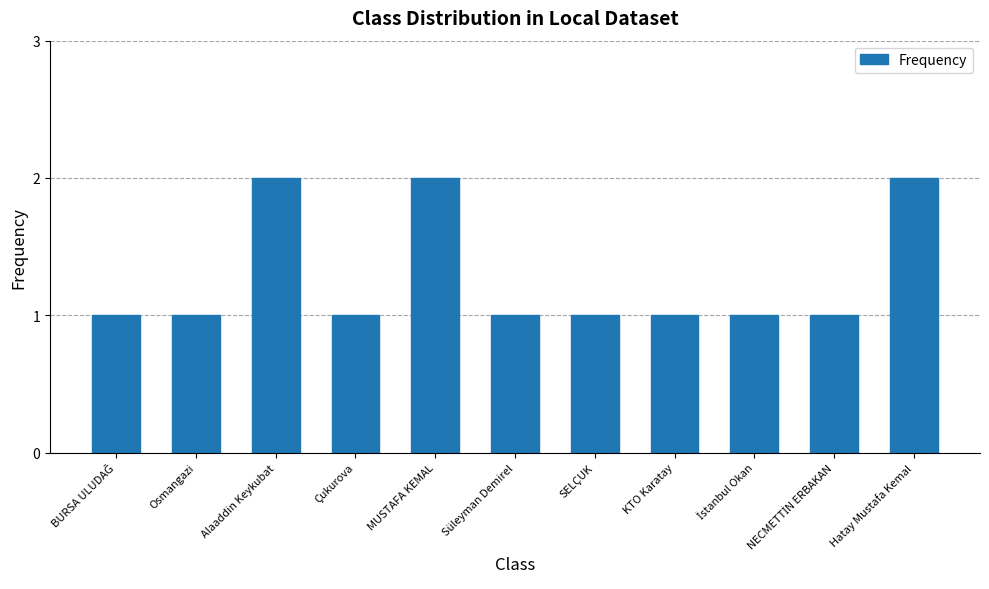

The chart shows a value of 1 at Hatay Mustafa Kemal. True or false?

False